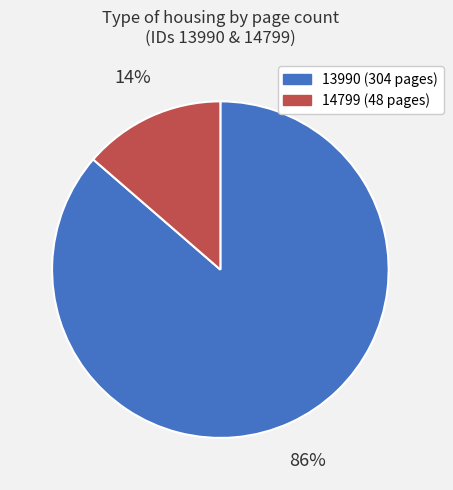

How many segments does this pie chart have?

2